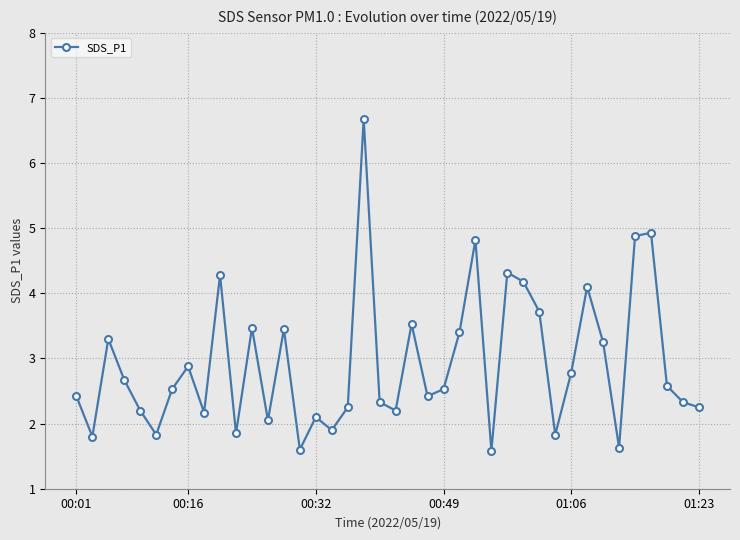

True or false: there are more than 1 points higher than both neighbors.

True